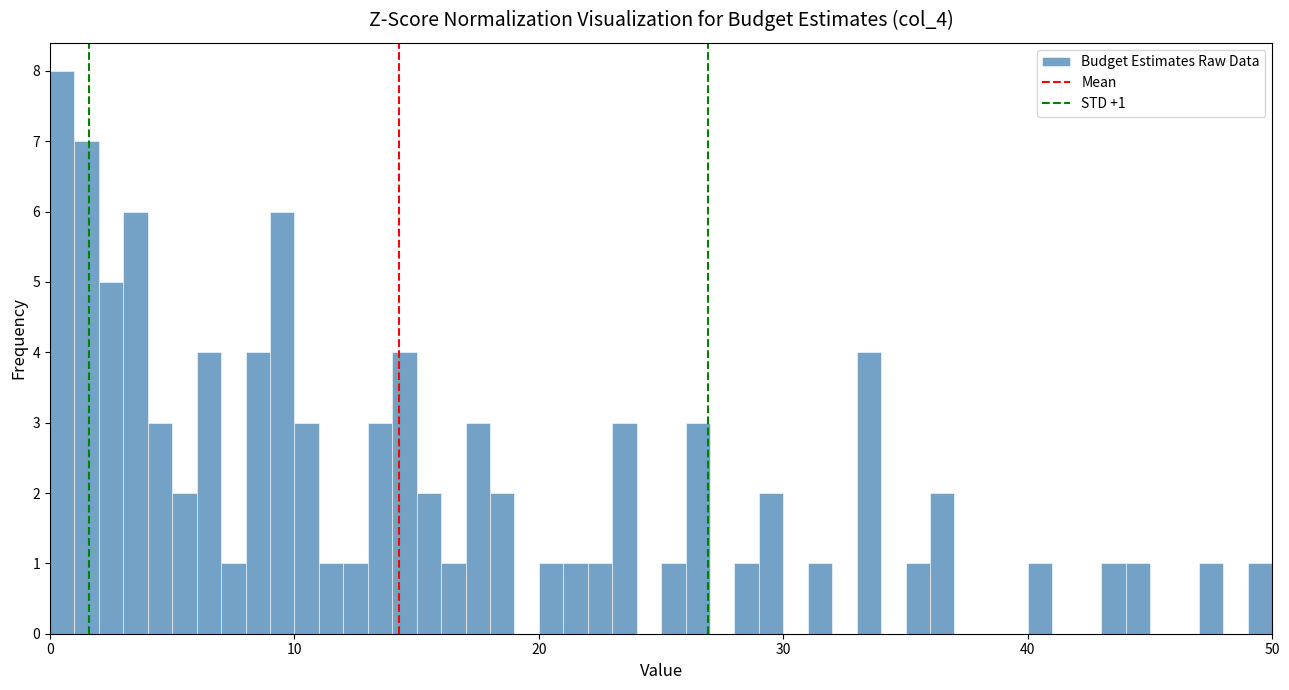

Around what value on the x-axis is the tallest bar? Give the approximate position of its centre, as read against the axis.

1